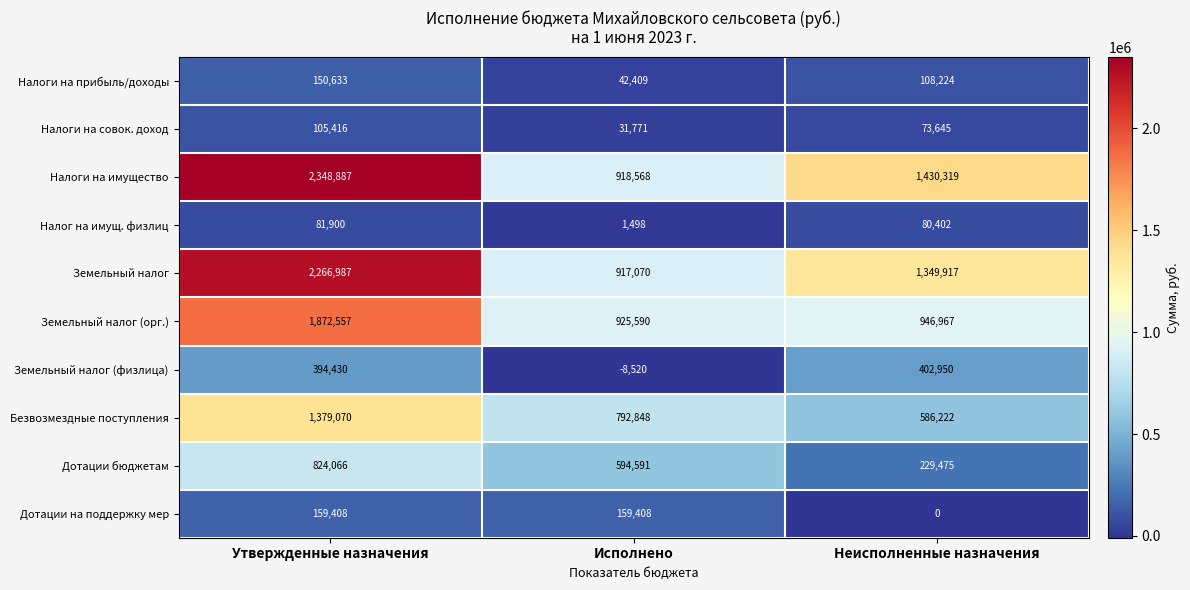

Is it true that Налог на имущ. физлиц equals 31337 at Неисполненные назначения?

False